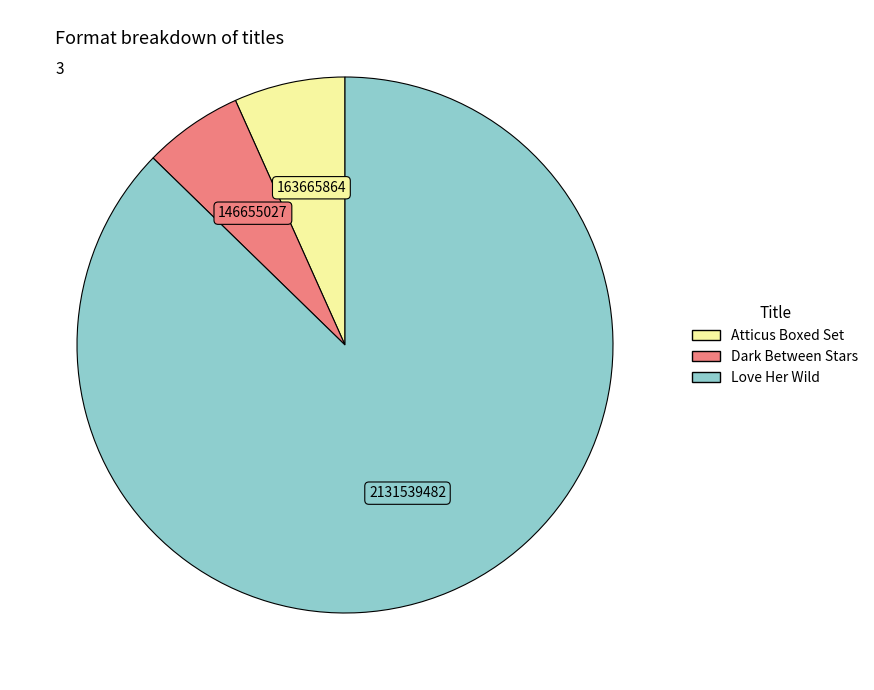

How many segments does this pie chart have?

3